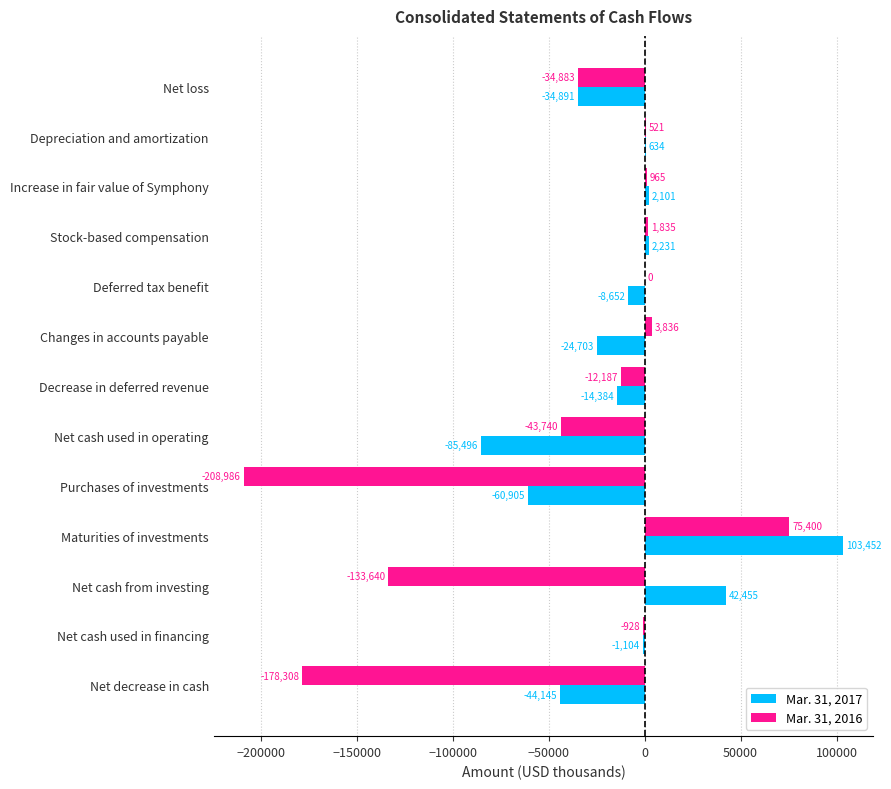

At which label does Mar. 31, 2016 reach its peak?

Maturities of investments